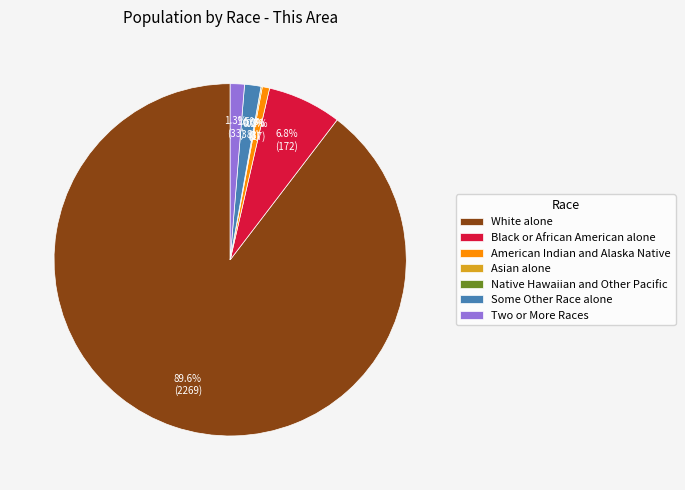

Count the number of slices in the pie.

7